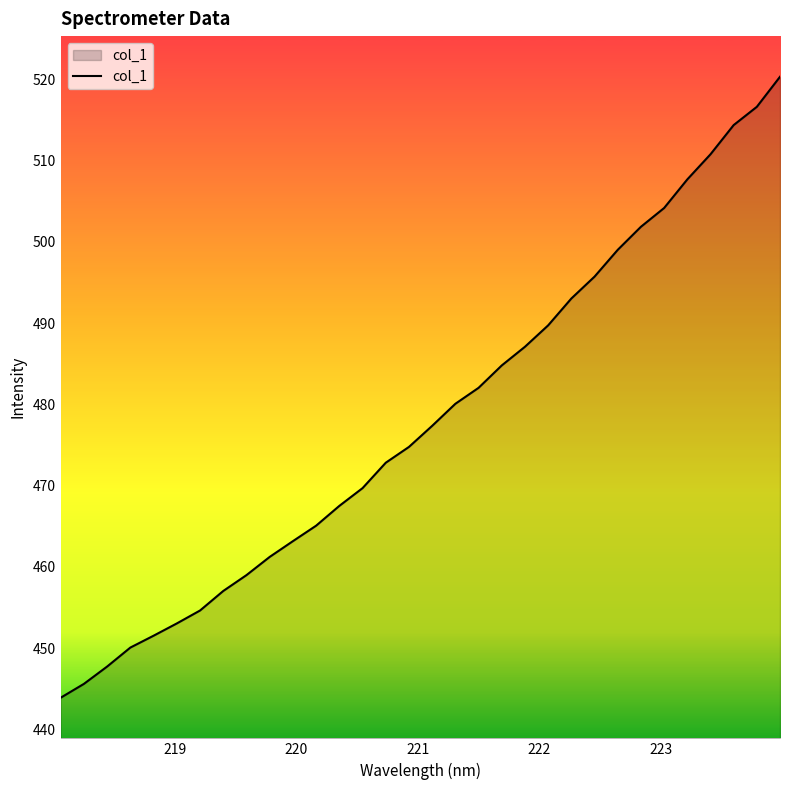

True or false: there are more than 1 points higher than both neighbors.

False